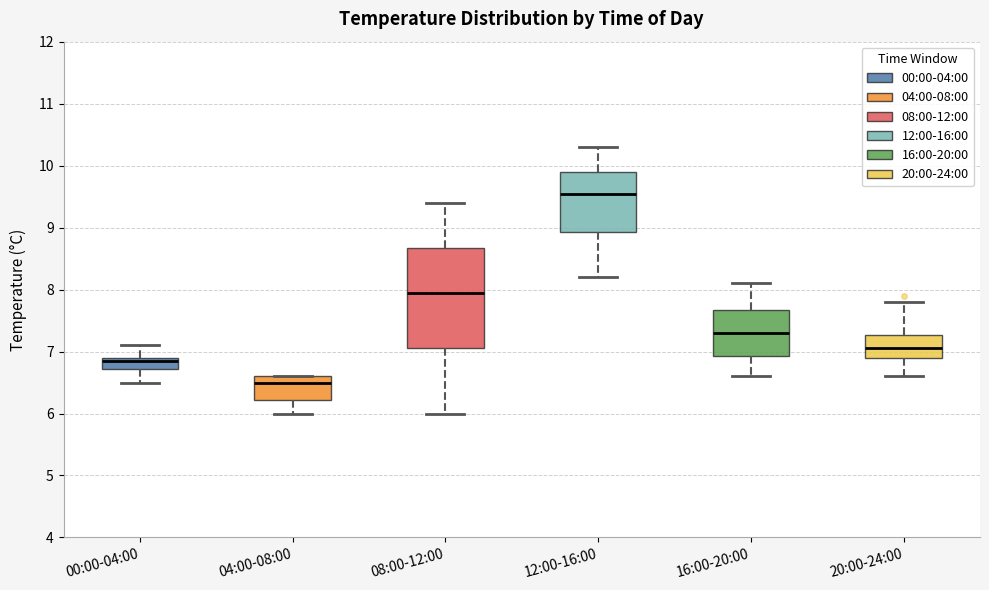

Reading left to right, transcribe this box plot: for each box, give where its median line is, the range the box spans, and where its two whiskers end, as read against the y-axis. The values are not printed on the chart, so give them approximately, as read against the axis.

00:00-04:00: median 6.9 (just below the box's upper edge), box 6.7 to 6.9, whiskers 6.5 to 7.1
04:00-08:00: median 6.5, box 6.2 to 6.6, whiskers 6.0 to 6.6
08:00-12:00: median 8.0, box 7.1 to 8.7, whiskers 6.0 to 9.4
12:00-16:00: median 9.6, box 8.9 to 9.9, whiskers 8.2 to 10.3
16:00-20:00: median 7.3, box 6.9 to 7.7, whiskers 6.6 to 8.1
20:00-24:00: median 7.1, box 6.9 to 7.3, whiskers 6.6 to 7.8